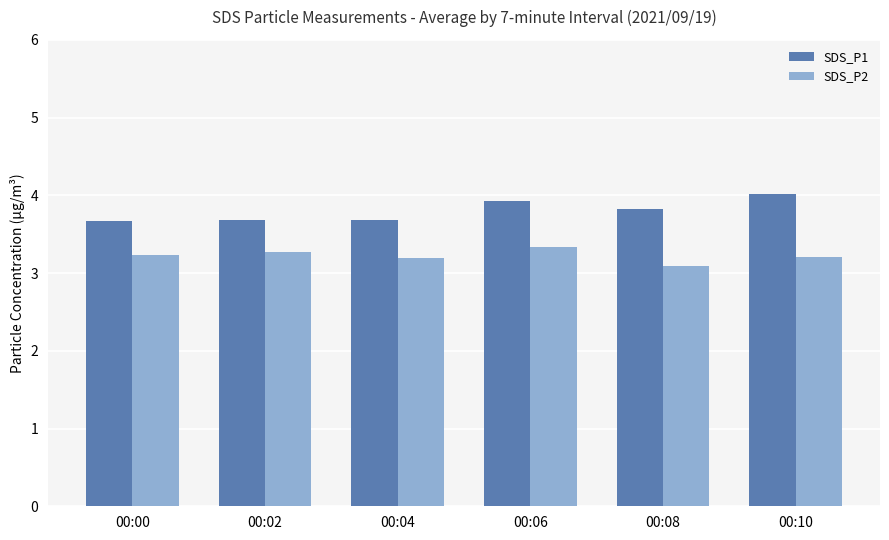

True or false: SDS_P1 has a value of 4.0 at 00:10.

True